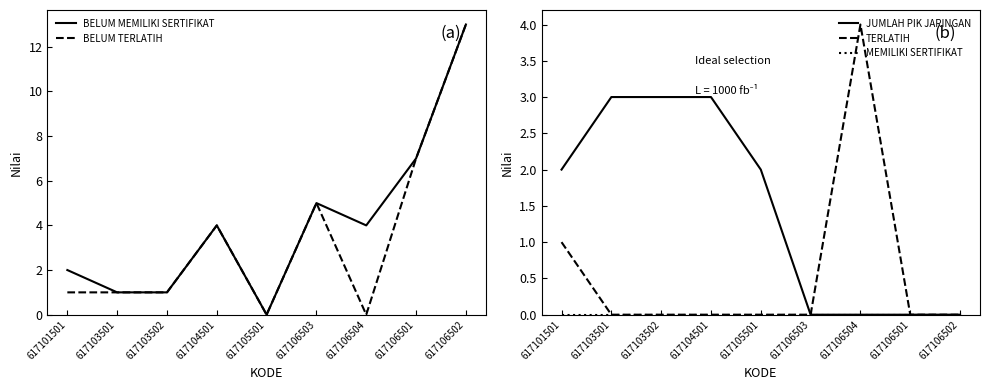

Which category has the highest value in the MEMILIKI SERTIFIKAT series?

617101501